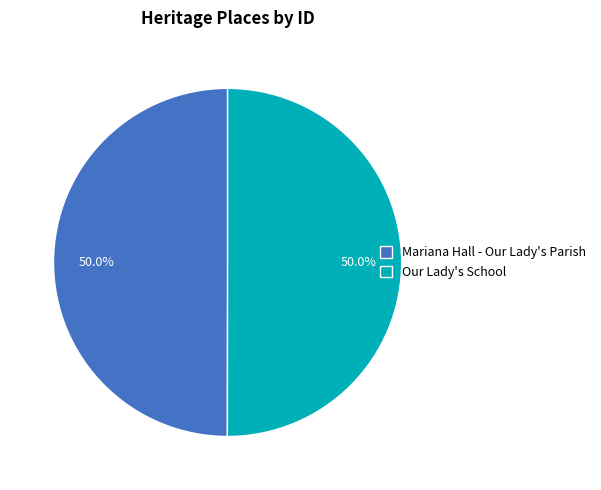

What percentage is the Our Lady's School slice, to the nearest percent?

50%